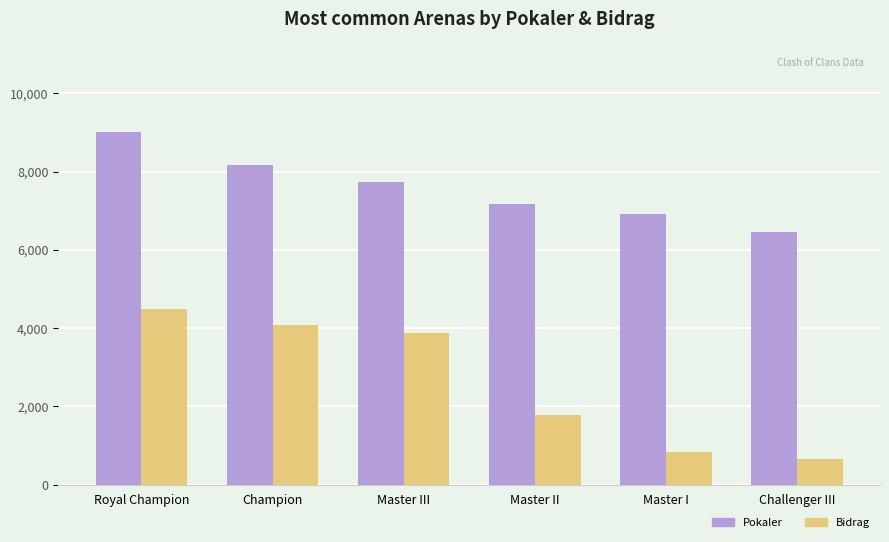

Which series has the largest total across all categories?

Pokaler